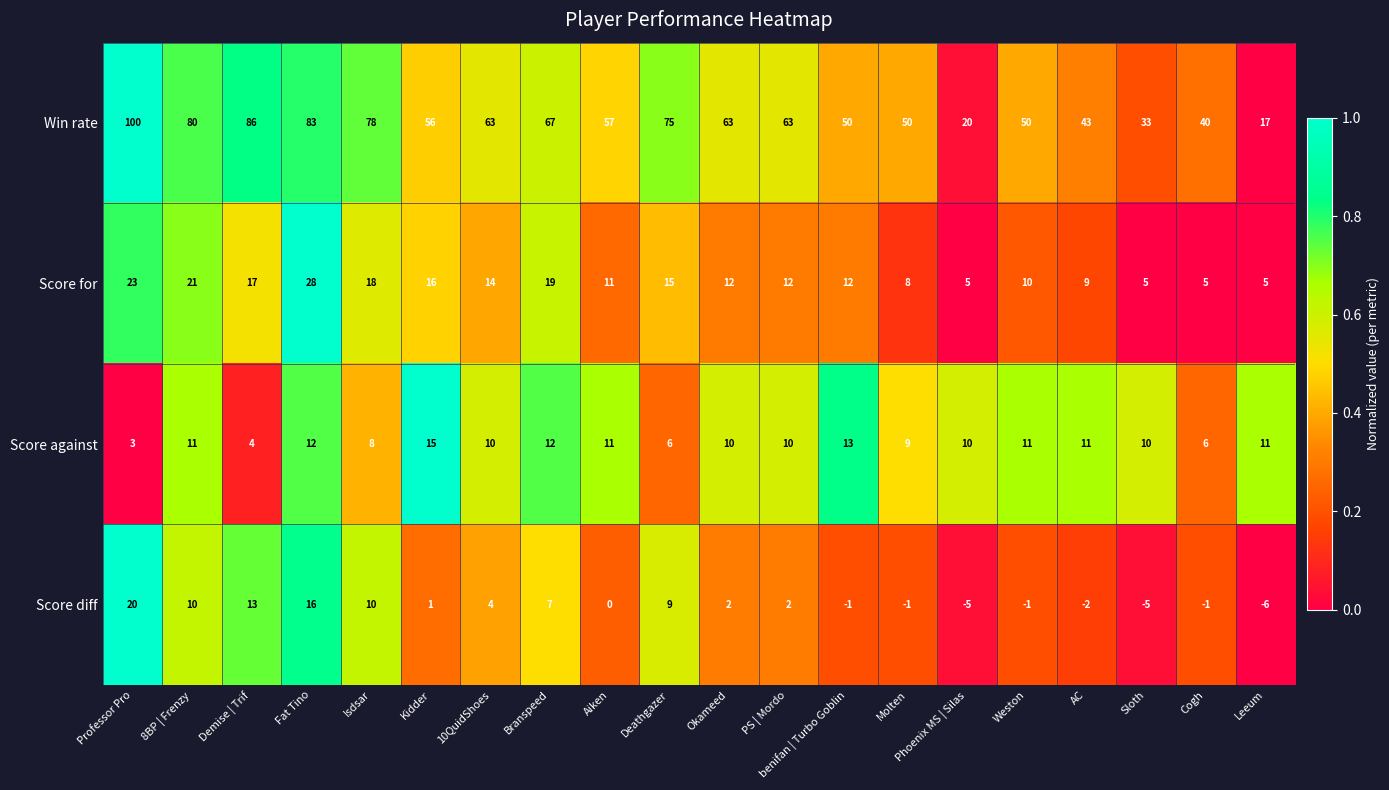

At Weston, list the series in order from smallest to largest.

Score diff, Score for, Score against, Win rate